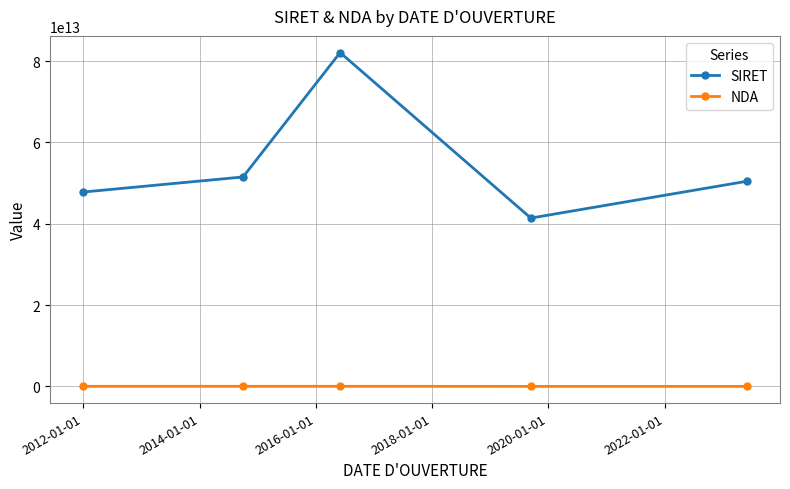

What is the difference between the maximum and minimum values in the SIRET series?

40690937099965